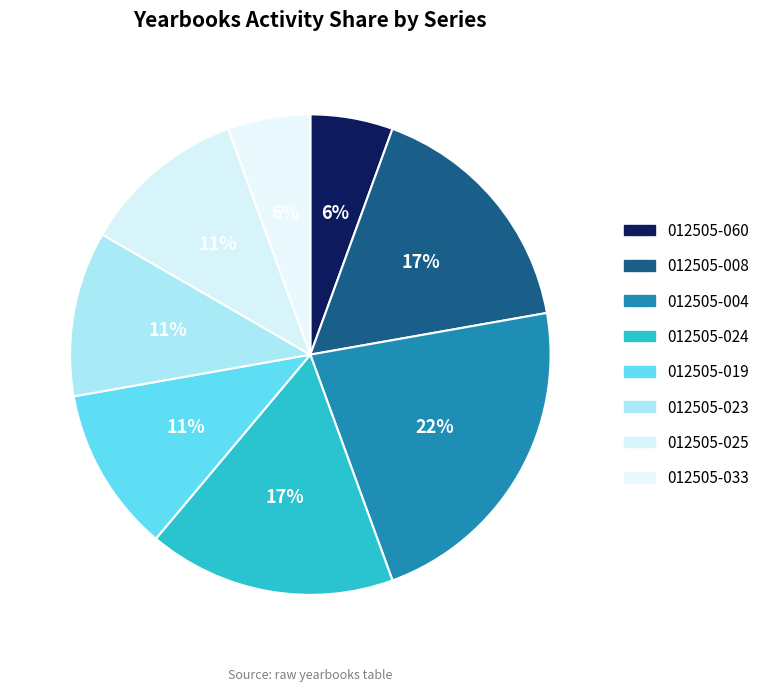

Is there a majority slice in this chart?

No